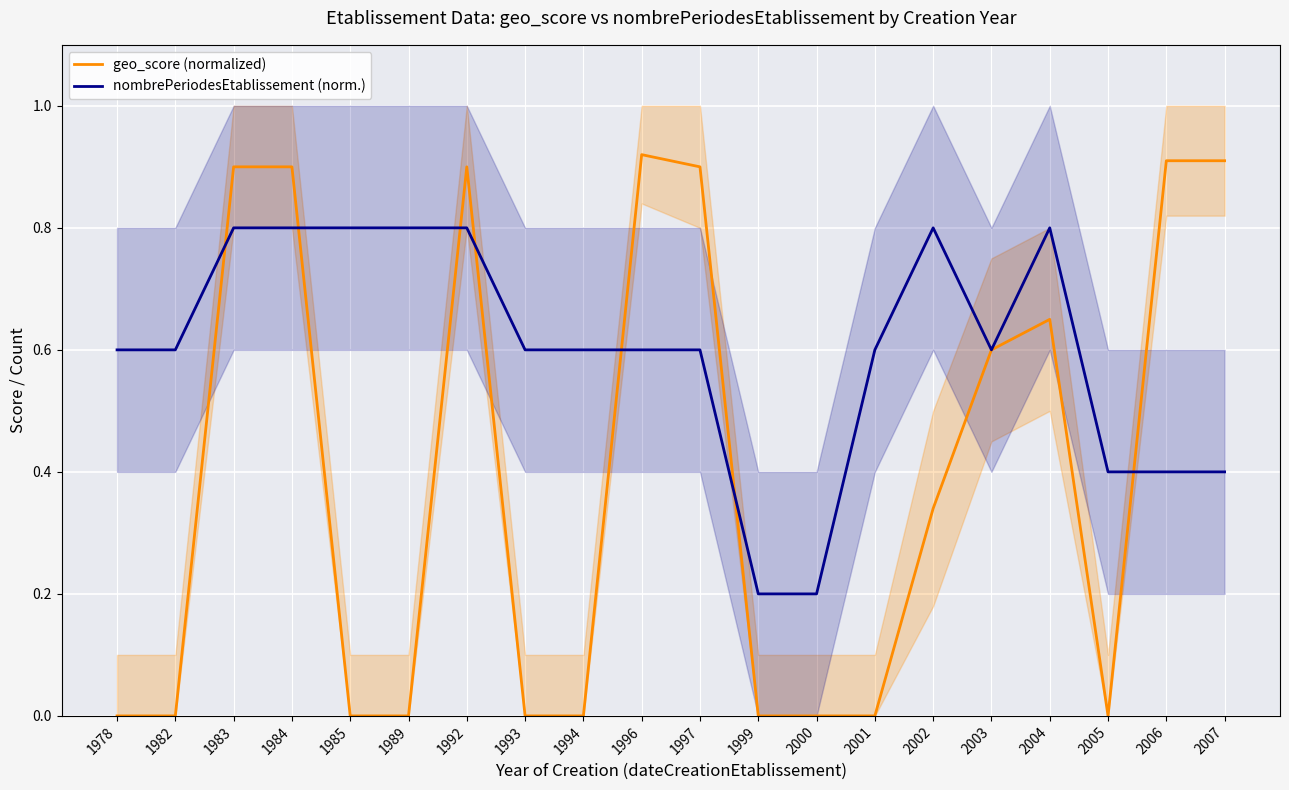

Where is the first local maximum for nombrePeriodesEtablissement (norm.)?

2002